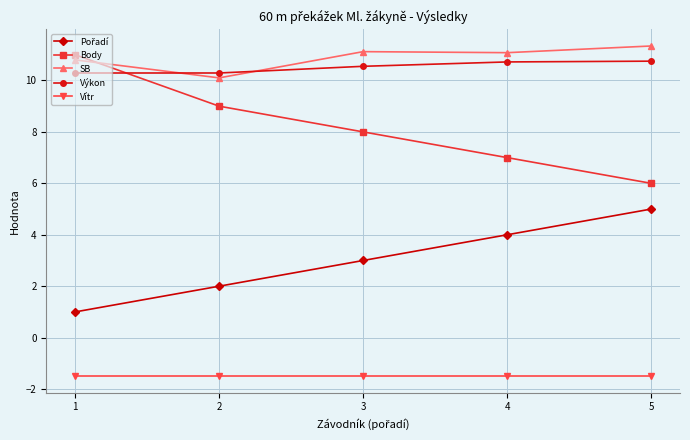

List the labels in order of Body value, largest first.

1, 2, 3, 4, 5